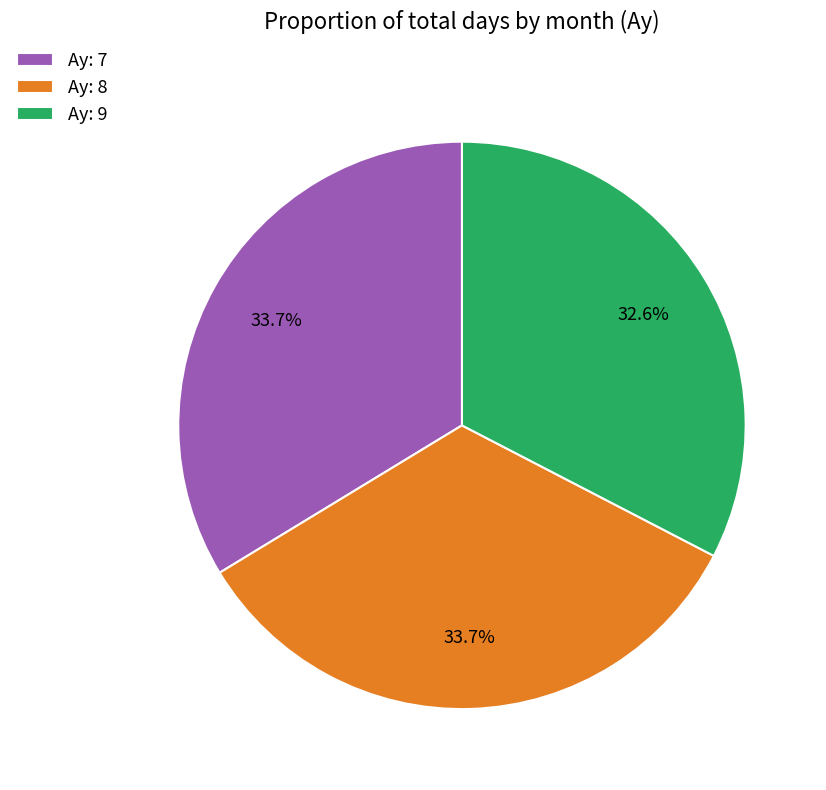

What is the smallest slice in the pie chart?

Ay: 9